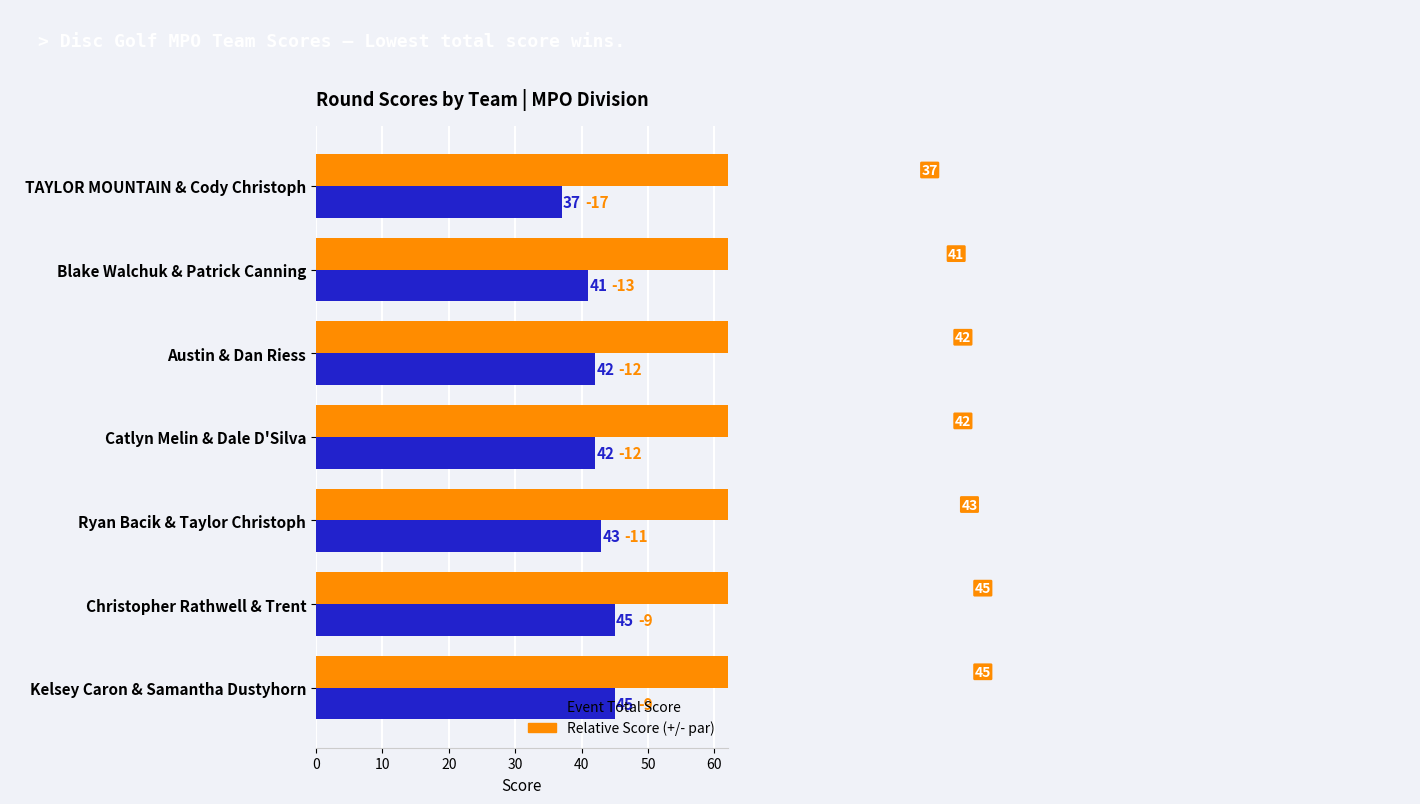

Does the chart contain any negative values?

No